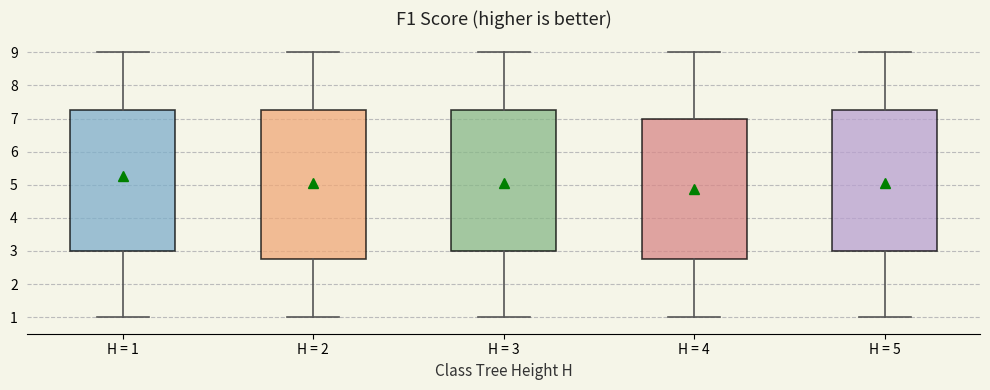

Which box is the tallest, from its lower edge to its upper edge?

H = 2